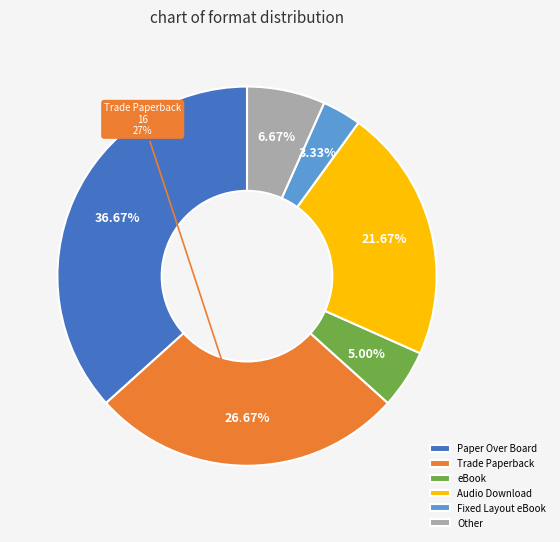

Rank the categories by value from lowest to highest.

Fixed Layout eBook, eBook, Other, Audio Download, Trade Paperback, Paper Over Board